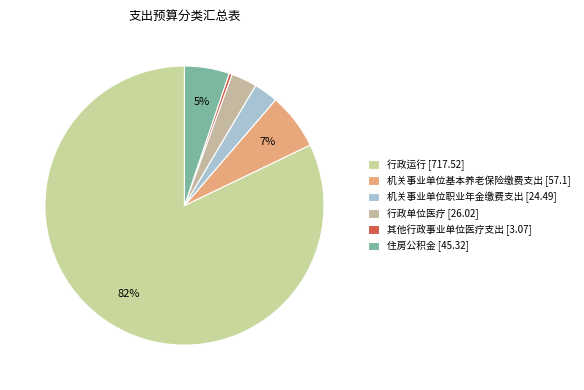

How many segments does this pie chart have?

6